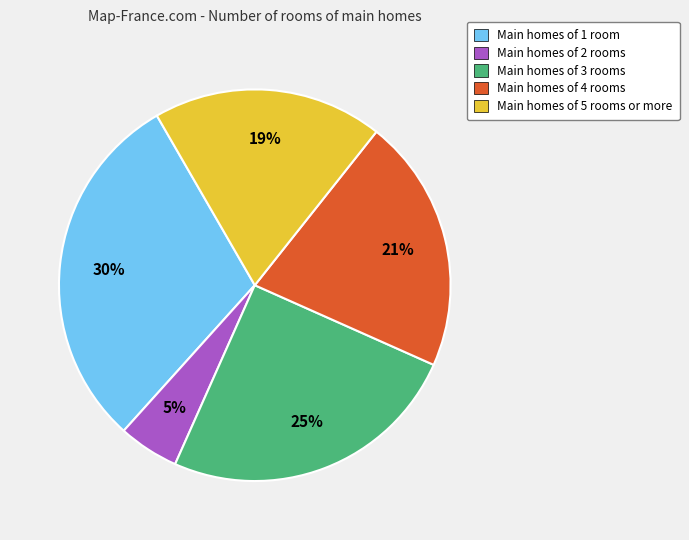

Is there any slice that represents more than half of the pie?

No